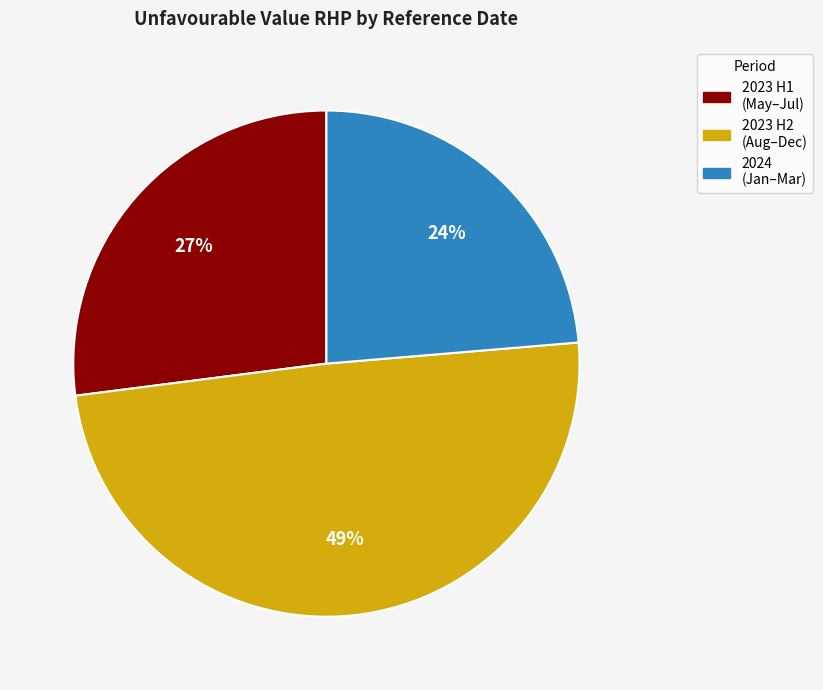

How many slices are in this pie chart?

3